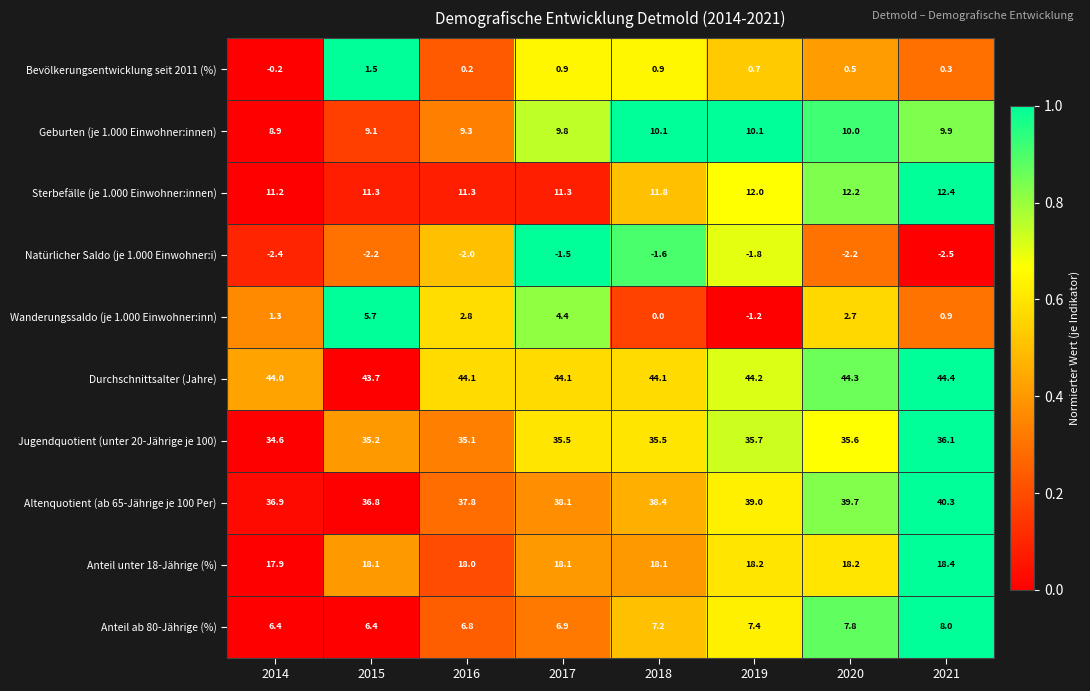

Is it true that Durchschnittsalter (Jahre) equals 44.1 at 2018?

True